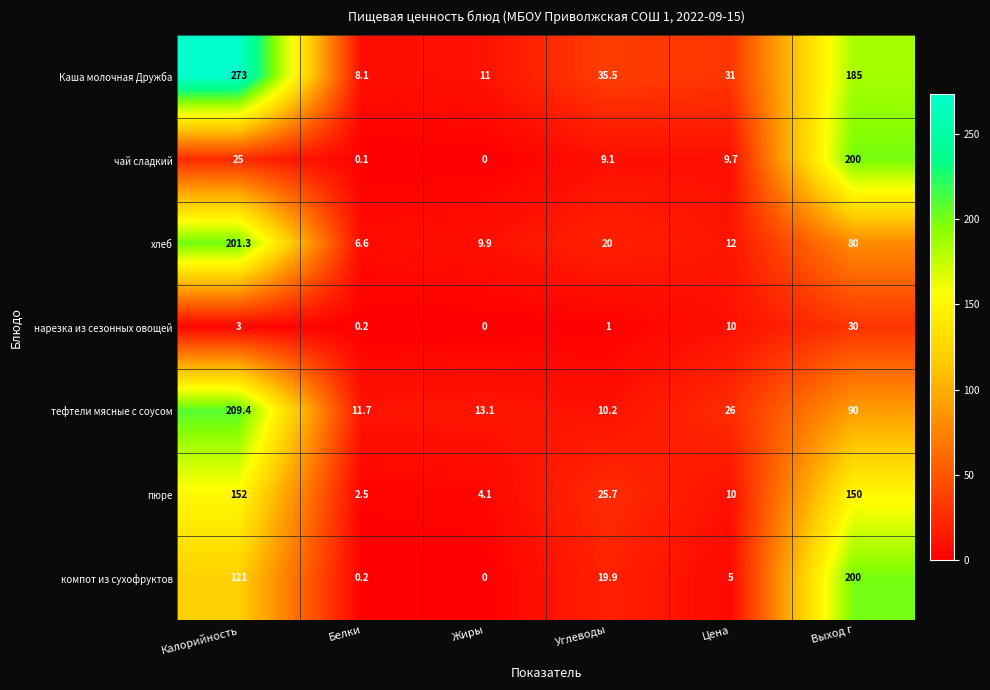

What is the difference between the чай сладкий values at Жиры and Углеводы?

9.1